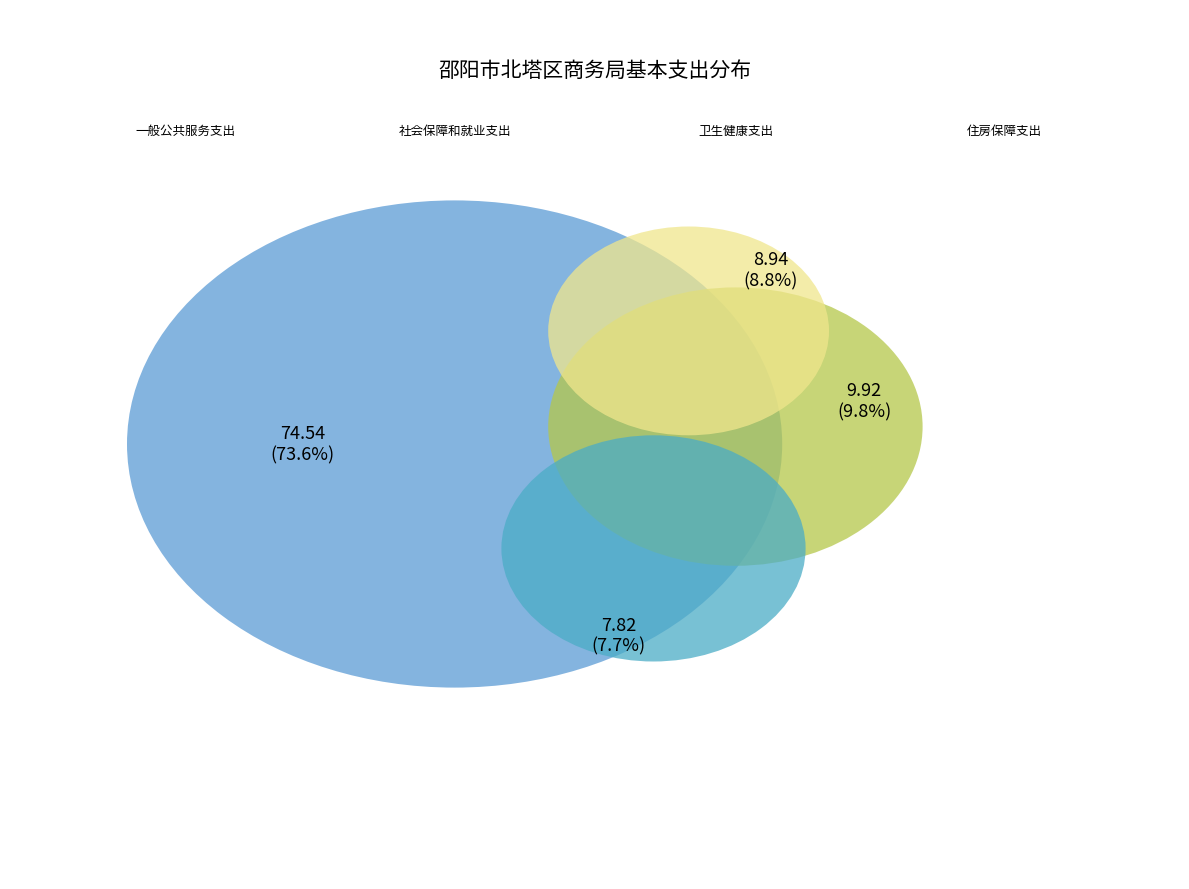

Which category has the smallest portion of the pie?

卫生健康支出